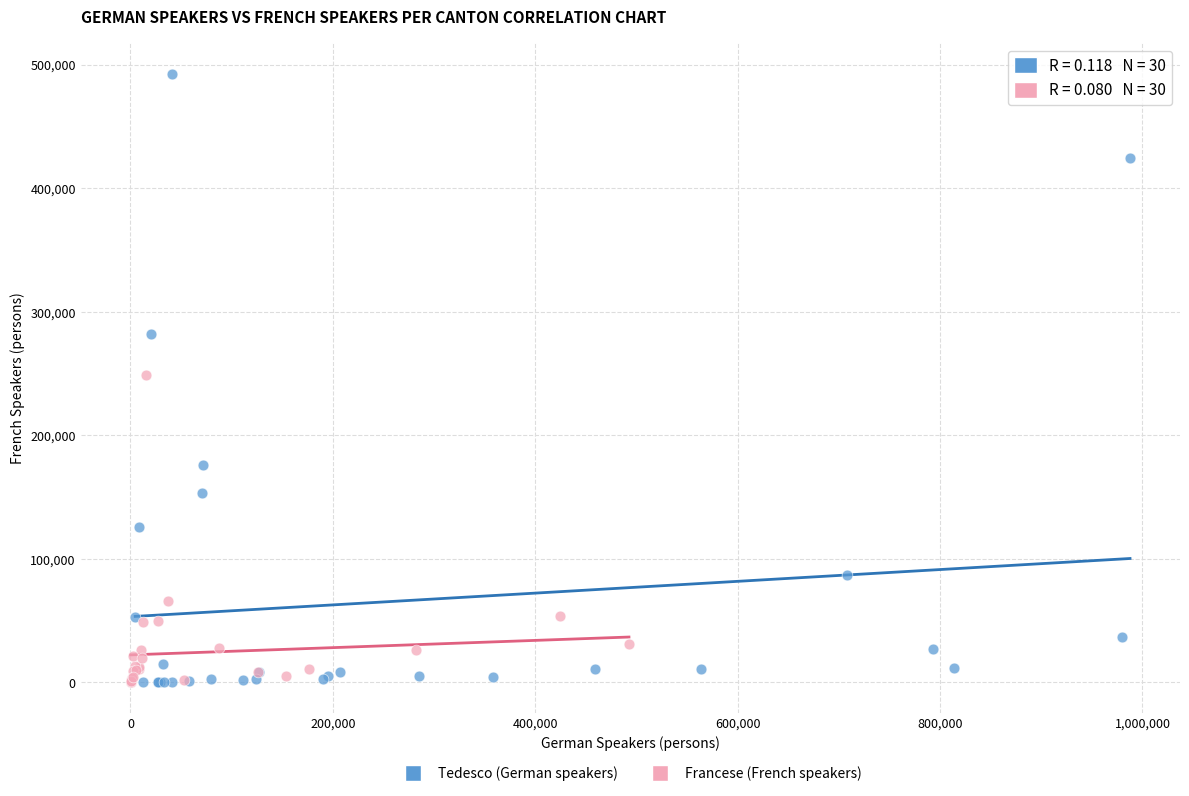

Which series reaches the maximum Y coordinate?

Tedesco (German speakers)